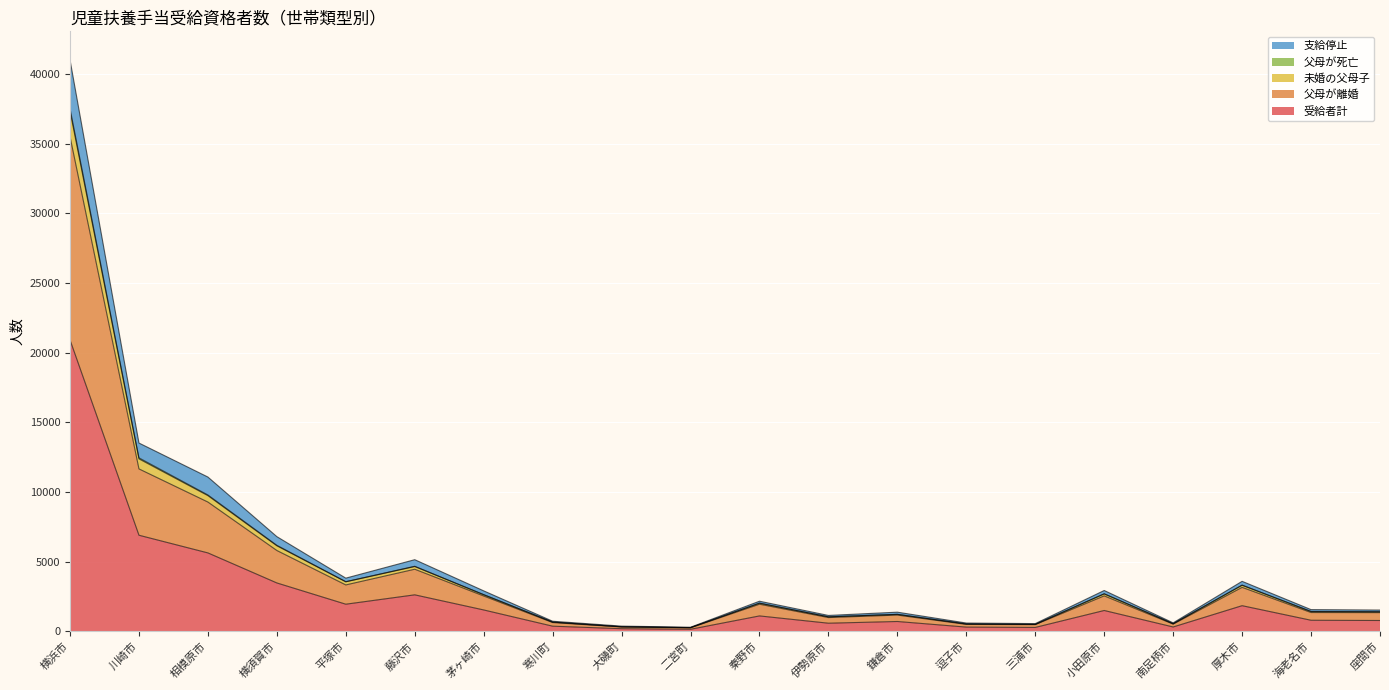

At which category is the sum across all series the highest?

横浜市